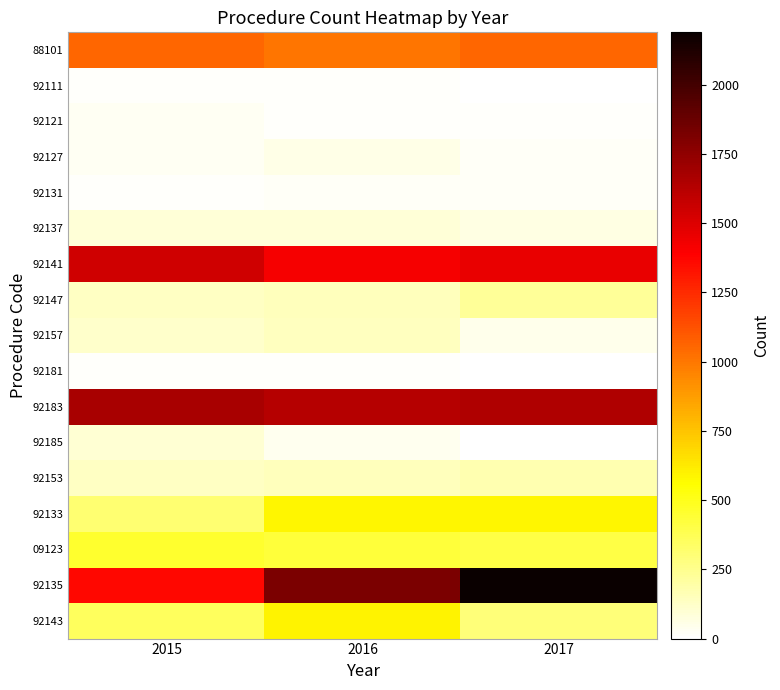

List the series in order of their peak value, highest first.

92135, 92183, 92141, 88101, 92143, 92133, 09123, 92147, 92153, 92157, 92185, 92137, 92127, 92121, 92131, 92111, 92181